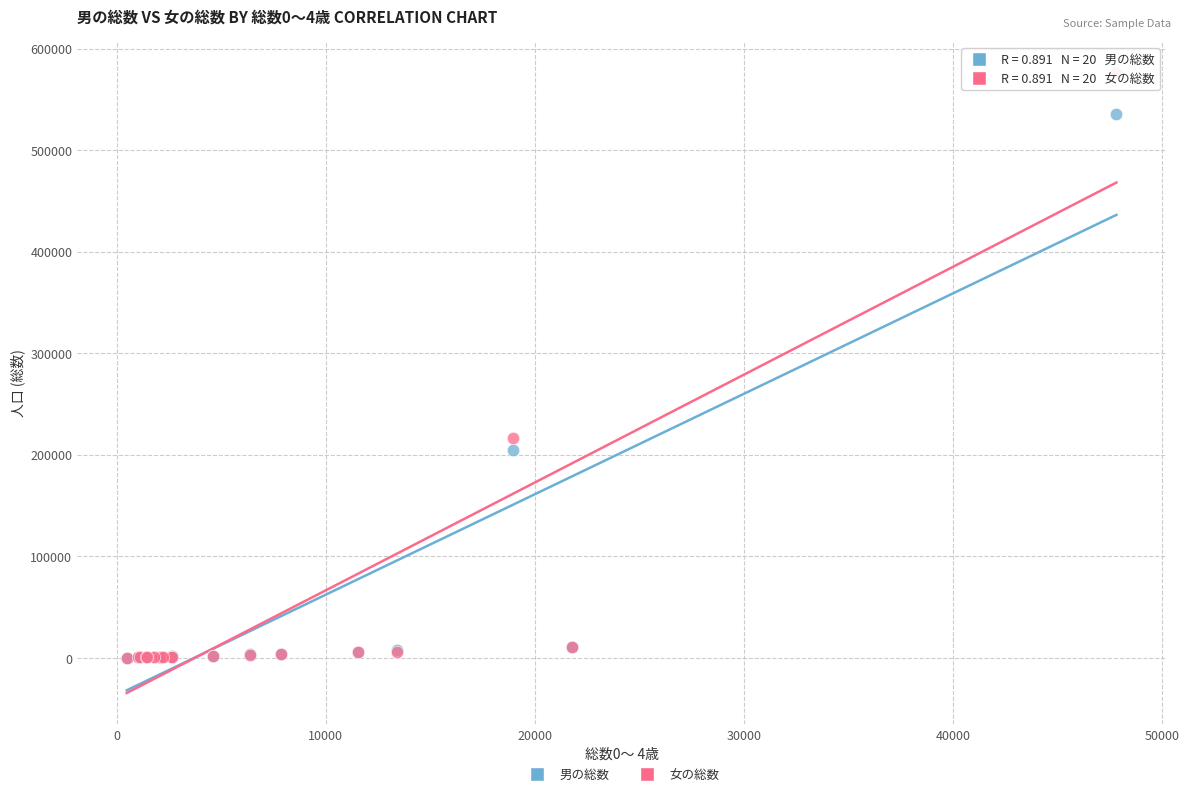

In the 男の総数 series, what Y value is closest to 267930?

204407